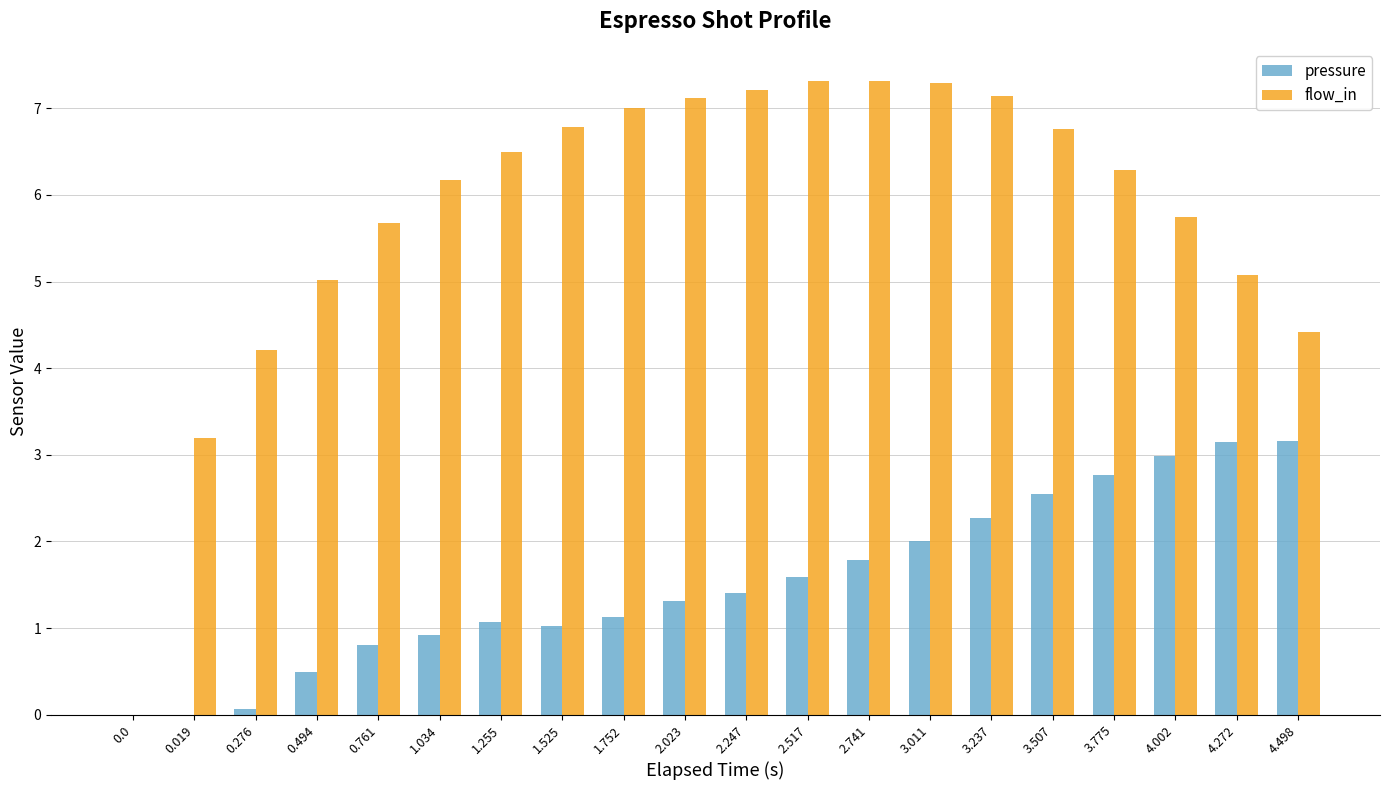

What is the sum of the flow_in values at 1.034 and 0.276?

10.4